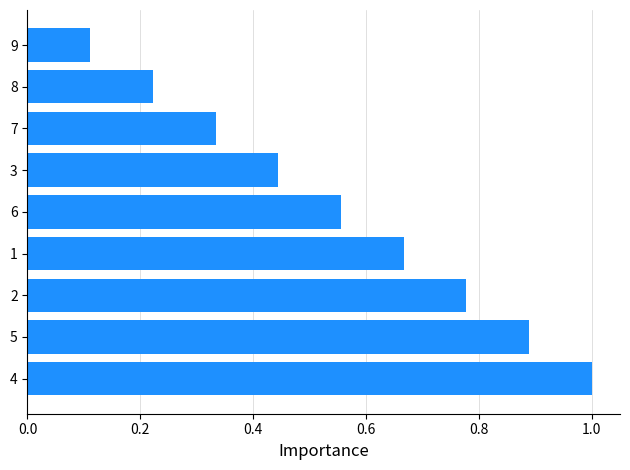

At which category does the chart reach its minimum across all series?

9